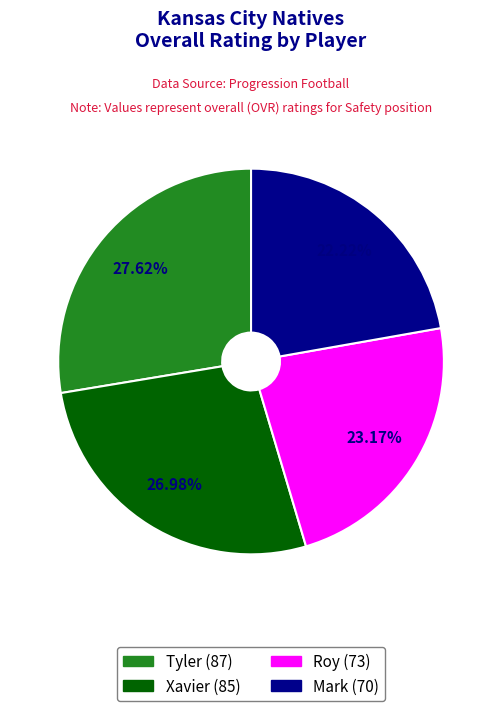

What is the total percentage of Tyler and Mark?

49.8%